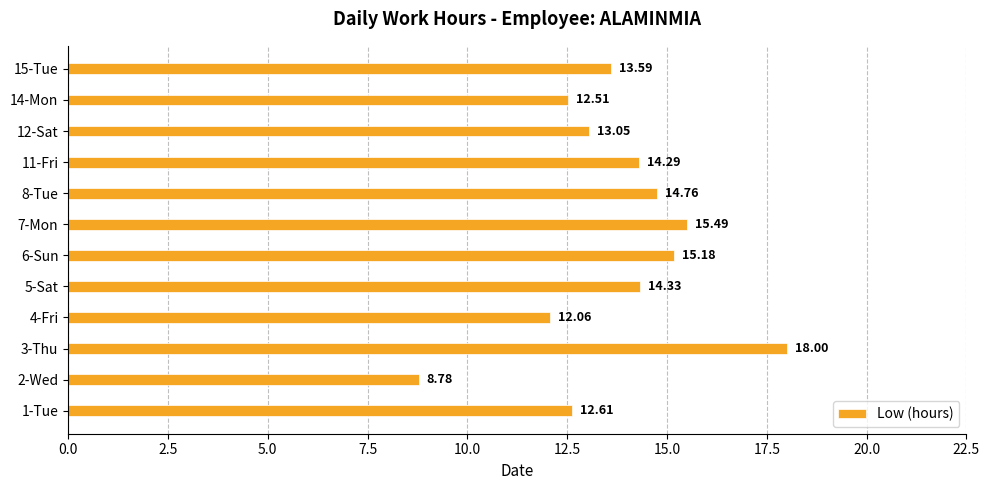

List the labels in order of value, largest first.

3-Thu, 7-Mon, 6-Sun, 8-Tue, 5-Sat, 11-Fri, 15-Tue, 12-Sat, 1-Tue, 14-Mon, 4-Fri, 2-Wed